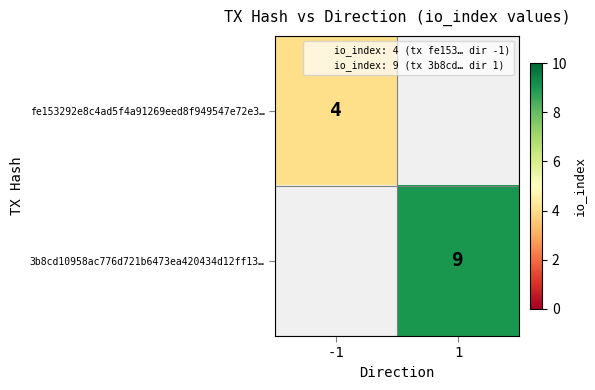

Is it true that 3b8cd10958ac776d721b6473ea420434d12ff13… equals 14 at 1?

False